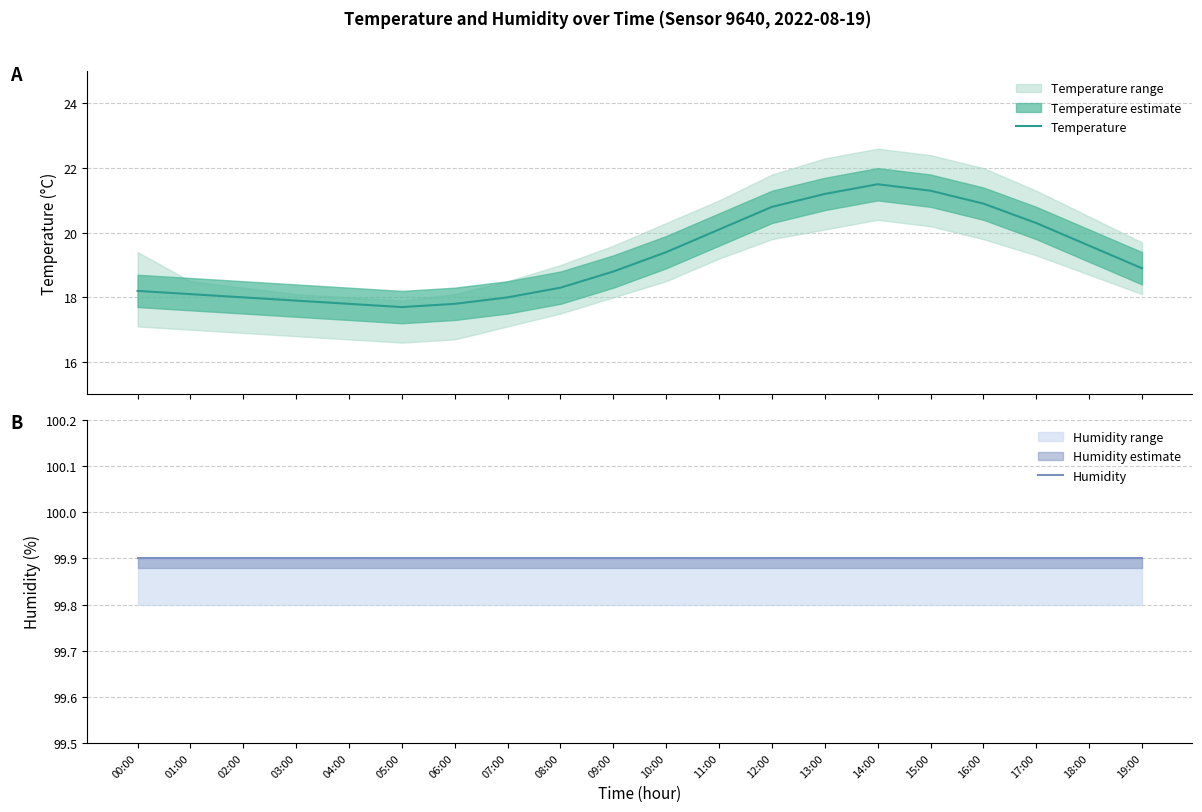

Between 01:00 and 17:00, which is larger?

17:00